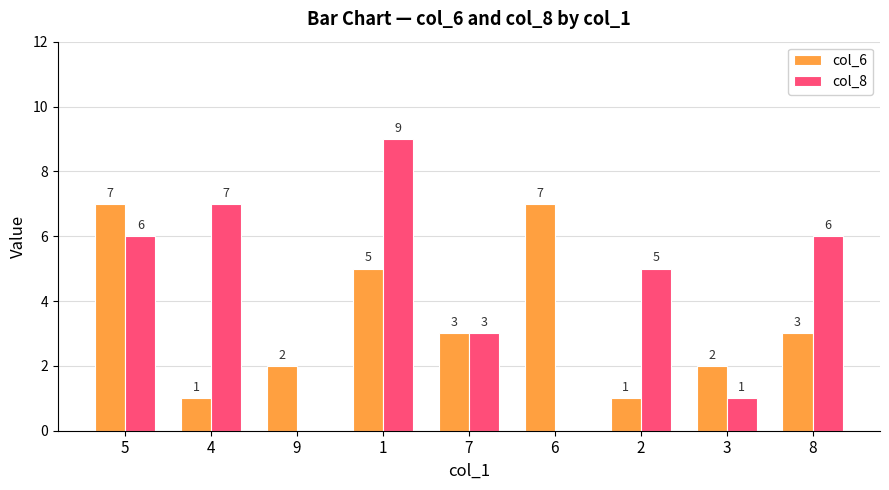

What is the maximum value for col_8?

9